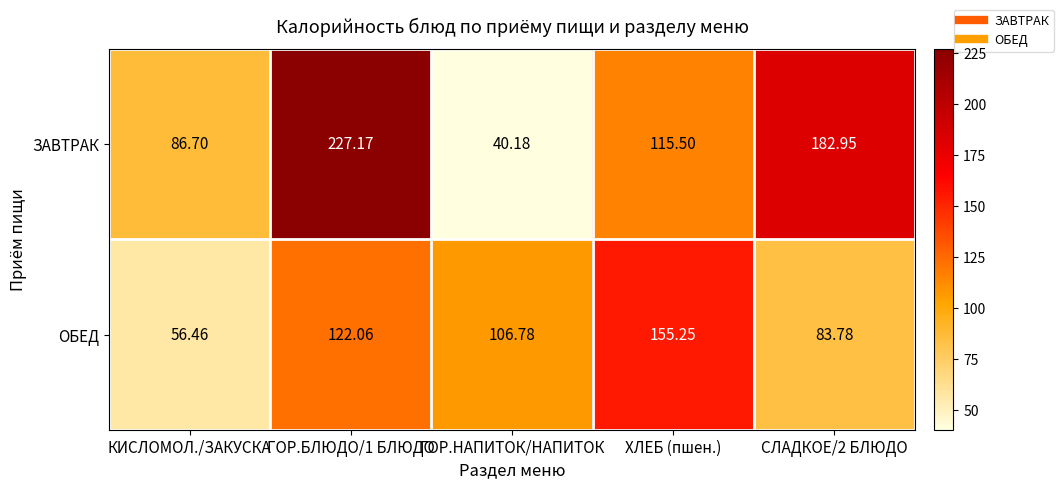

Which series has the widest spread of values?

ЗАВТРАК